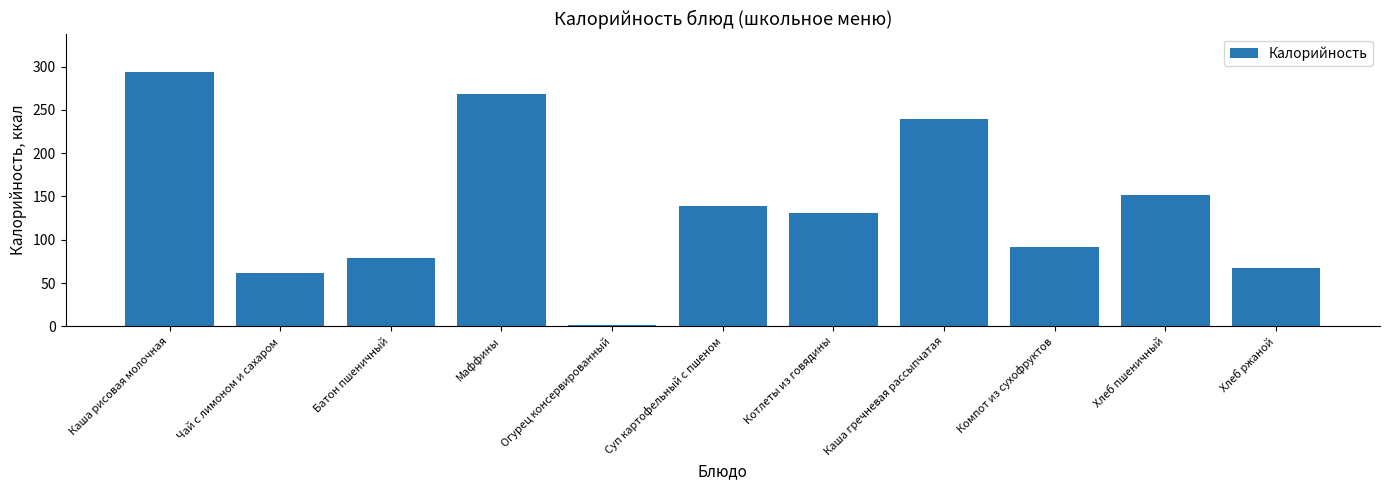

How many data points are less than 131?

5